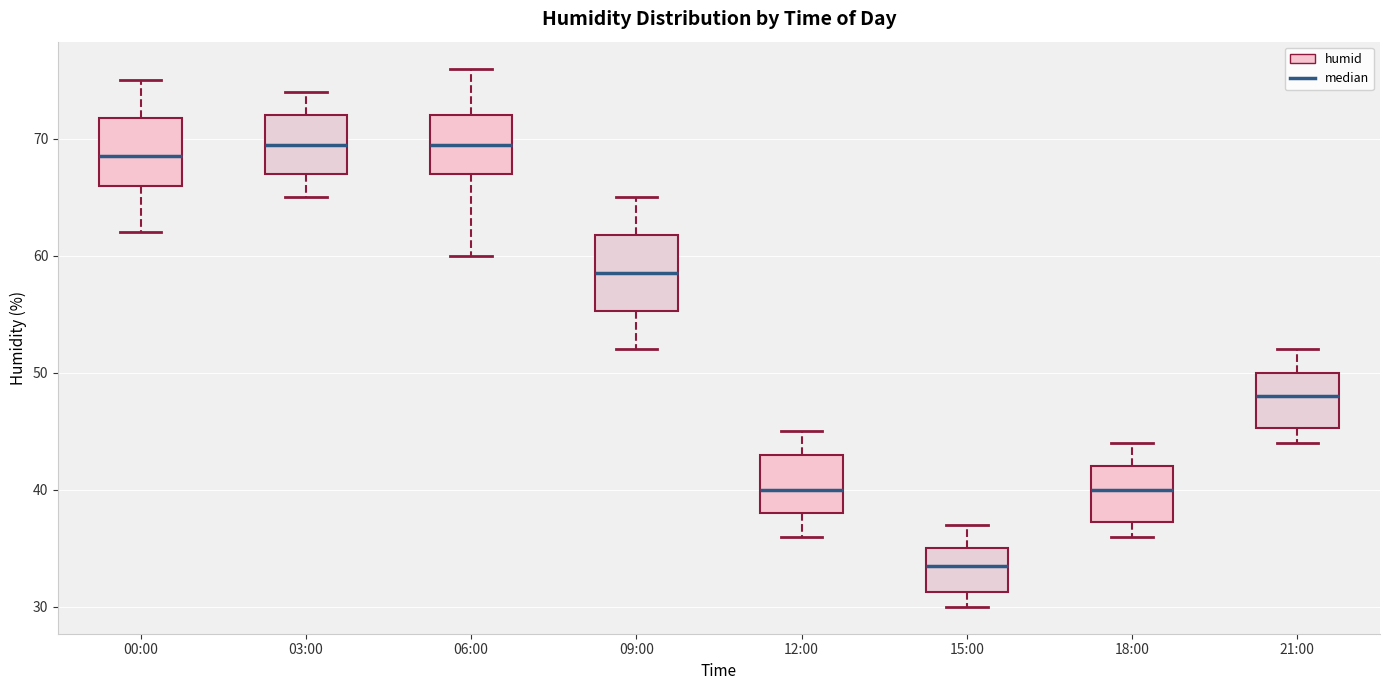

Reading left to right, transcribe this box plot: for each box, give where its median line is, the range the box spans, and where its two whiskers end, as read against the y-axis. The values are not printed on the chart, so give them approximately, as read against the axis.

00:00: median 69, box 66 to 72, whiskers 62 to 75
03:00: median 70, box 67 to 72, whiskers 65 to 74
06:00: median 70, box 67 to 72, whiskers 60 to 76
09:00: median 59, box 55 to 62, whiskers 52 to 65
12:00: median 40, box 38 to 43, whiskers 36 to 45
15:00: median 34, box 31 to 35, whiskers 30 to 37
18:00: median 40, box 37 to 42, whiskers 36 to 44
21:00: median 48, box 45 to 50, whiskers 44 to 52